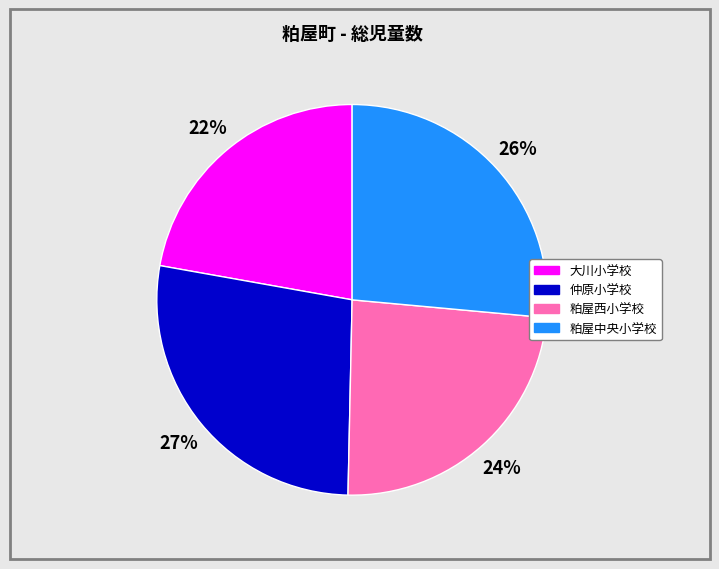

Approximately how many times larger is the value at 粕屋中央小学校 compared to 大川小学校?

1.2